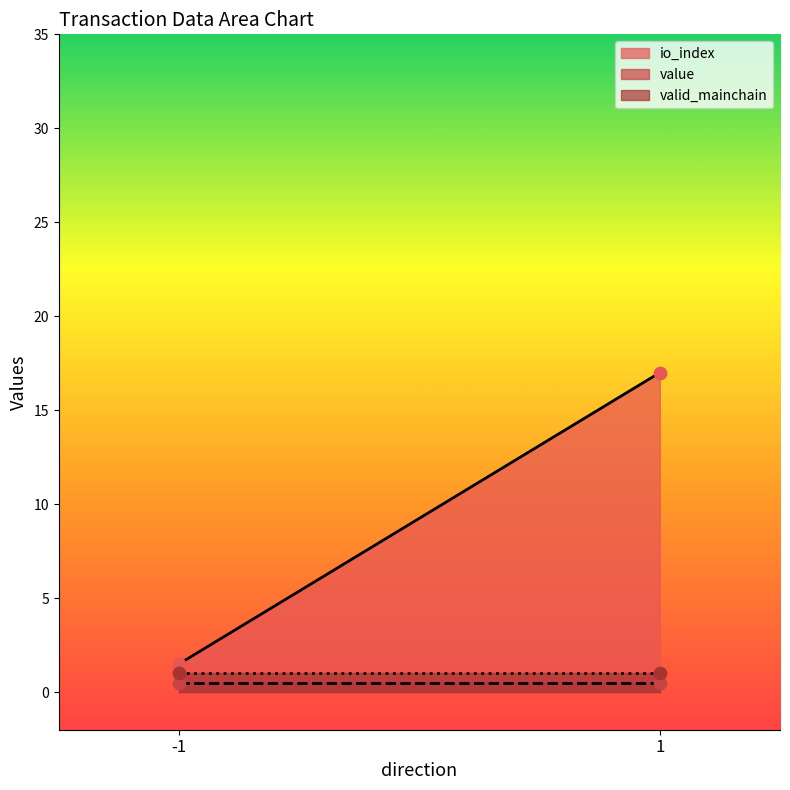

Which series has the largest total across all categories?

io_index